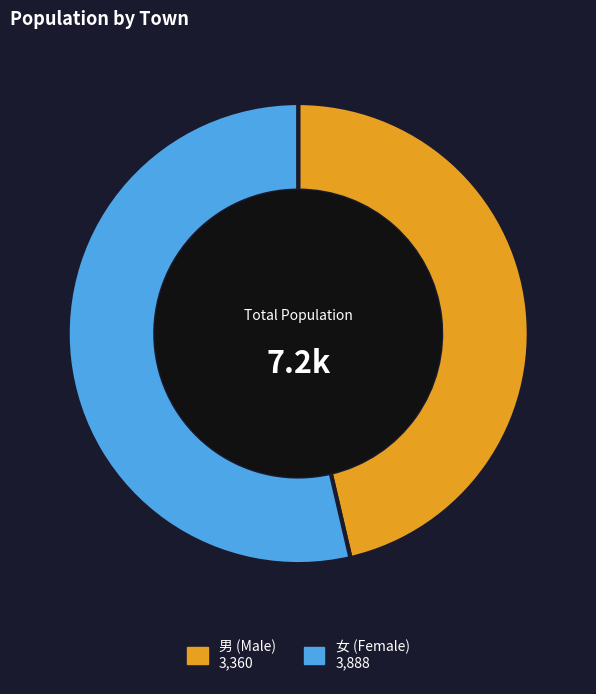

Is there a majority slice in this chart?

Yes